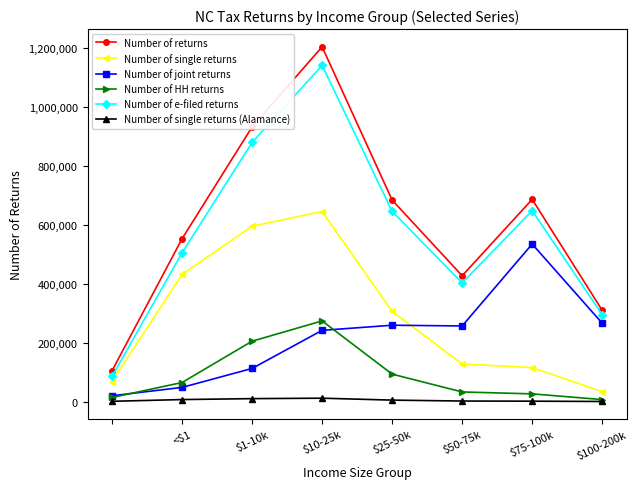

How many distinct data groups are displayed?

6